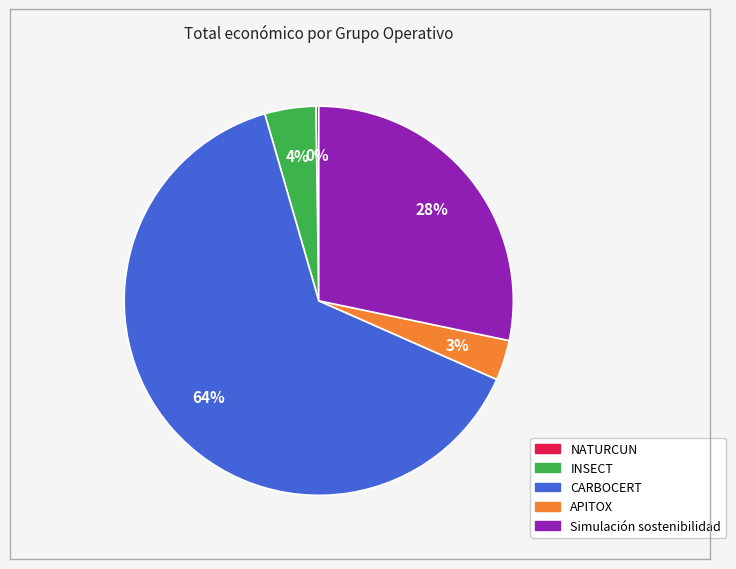

Which slice is the largest?

CARBOCERT